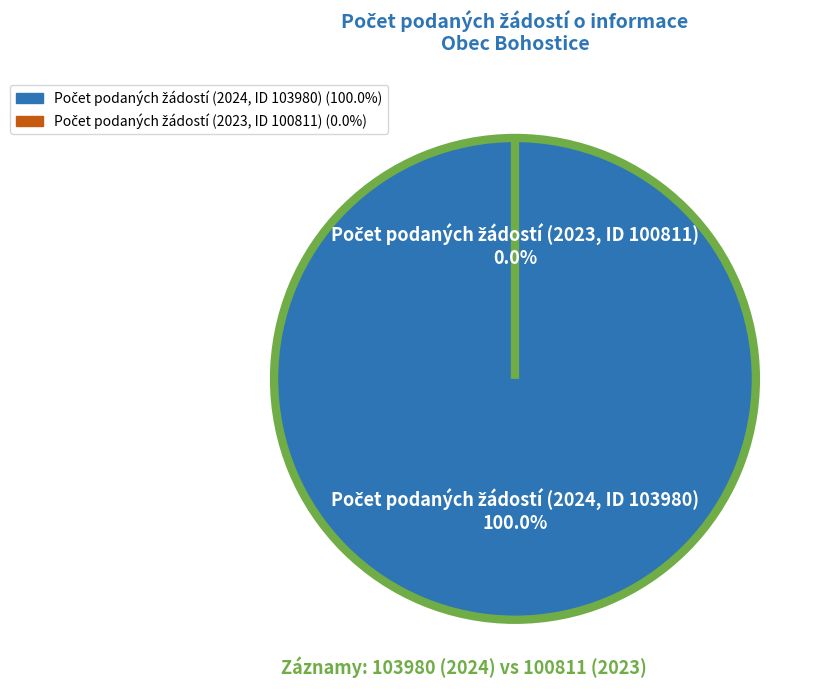

What is the change in value from Počet podaných žádostí (2024, ID 103980) to Počet podaných žádostí (2023, ID 100811)?

-1